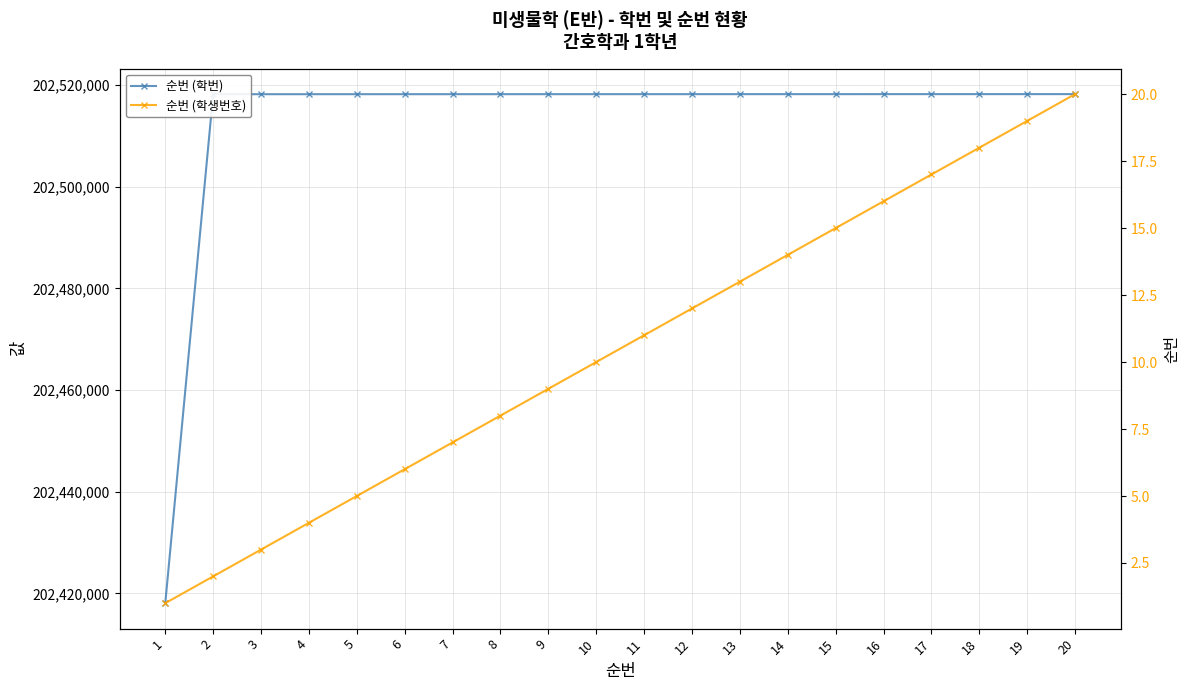

True or false: 순번 (학생번호) and 순번 (학번) intersect in this chart.

False